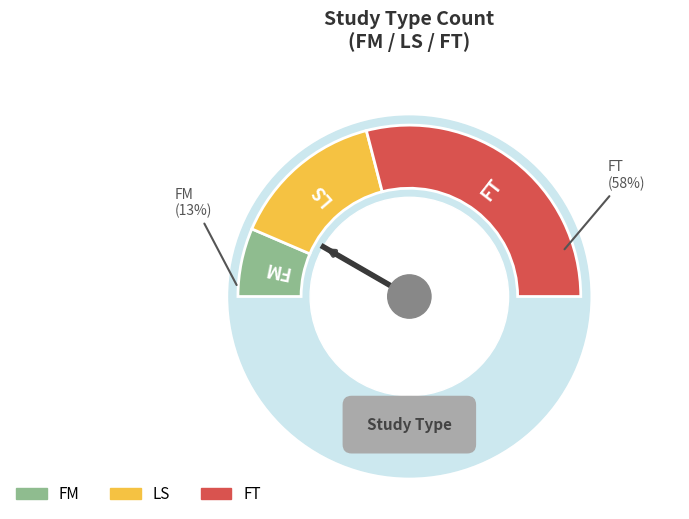

To the nearest percent, what percentage of the pie is FT?

58%